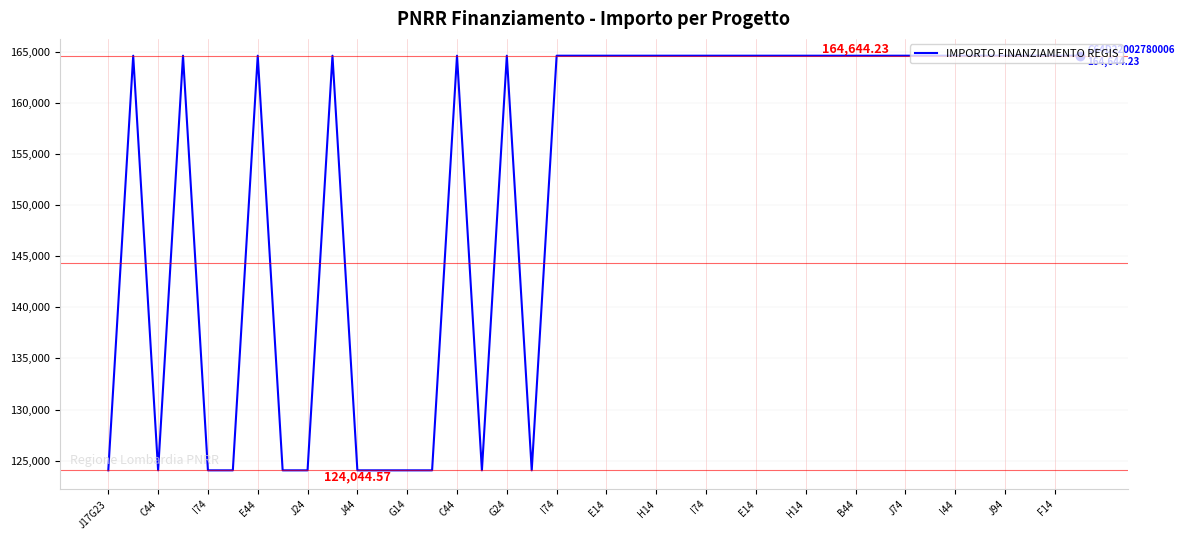

What is the difference between the maximum and minimum values?

40599.7